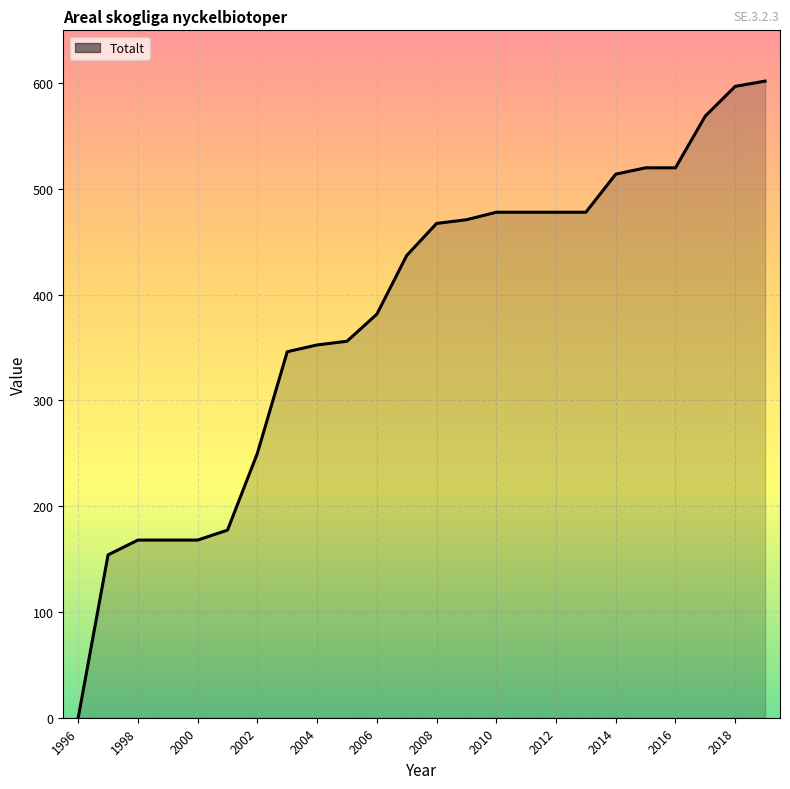

What is the difference between the maximum and minimum values?

602.0